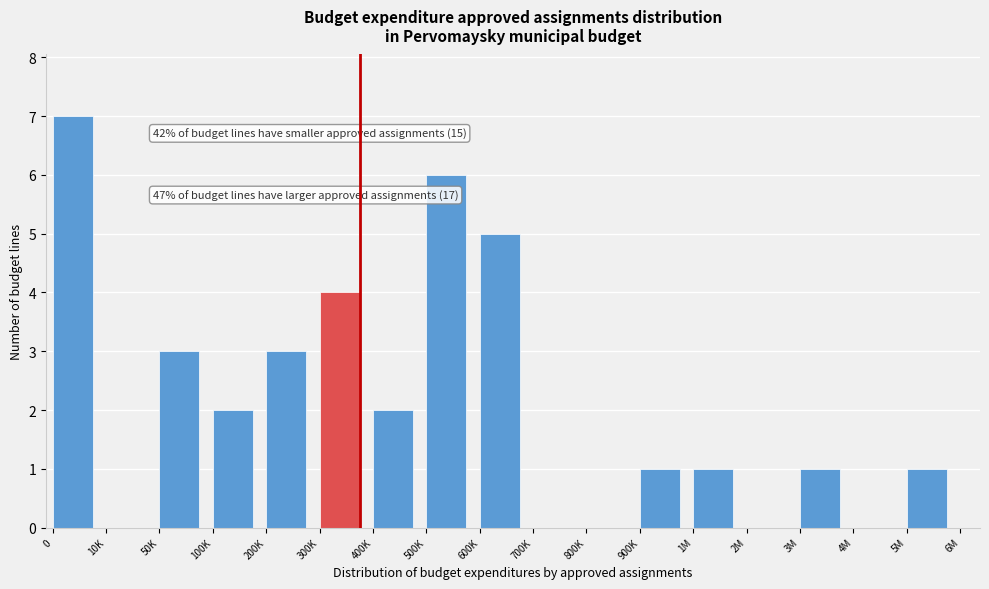

Reading left to right, transcribe all the data shown in this chart.

0=7	10K=0	50K=3	100K=2	200K=3	300K=4	400K=2	500K=6	600K=5	700K=0	800K=0	900K=1	1M=1	2M=0	3M=1	4M=0	5M=1